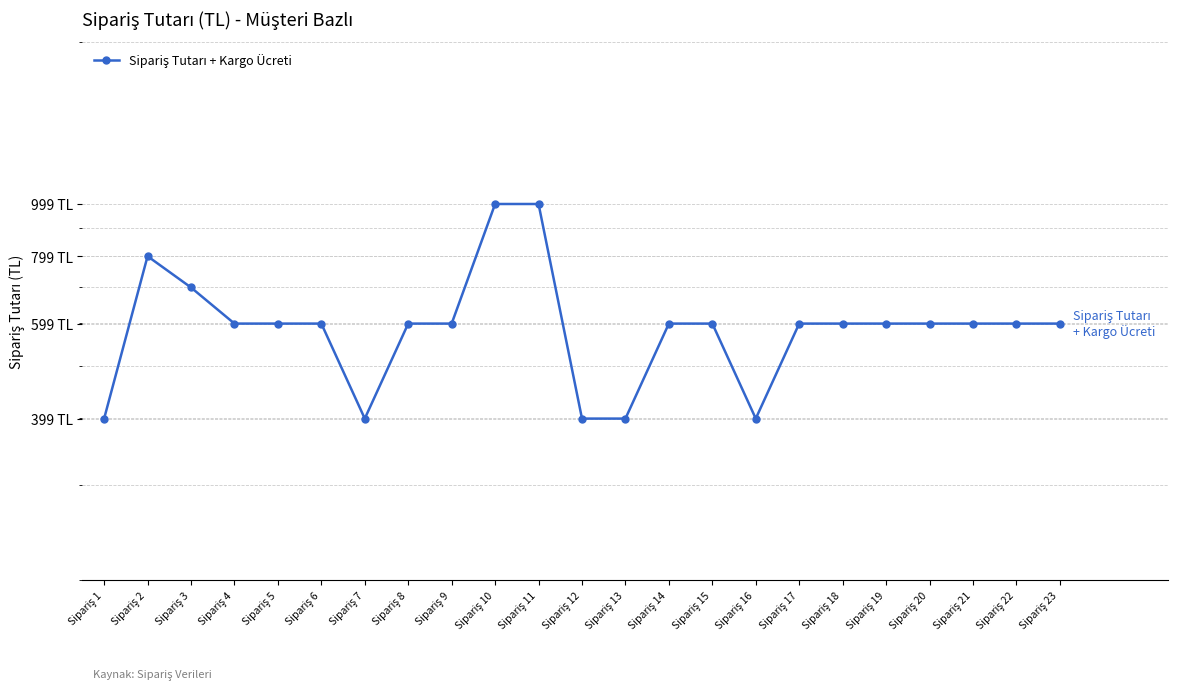

At which label does the data first exceed 599?

Sipariş 2